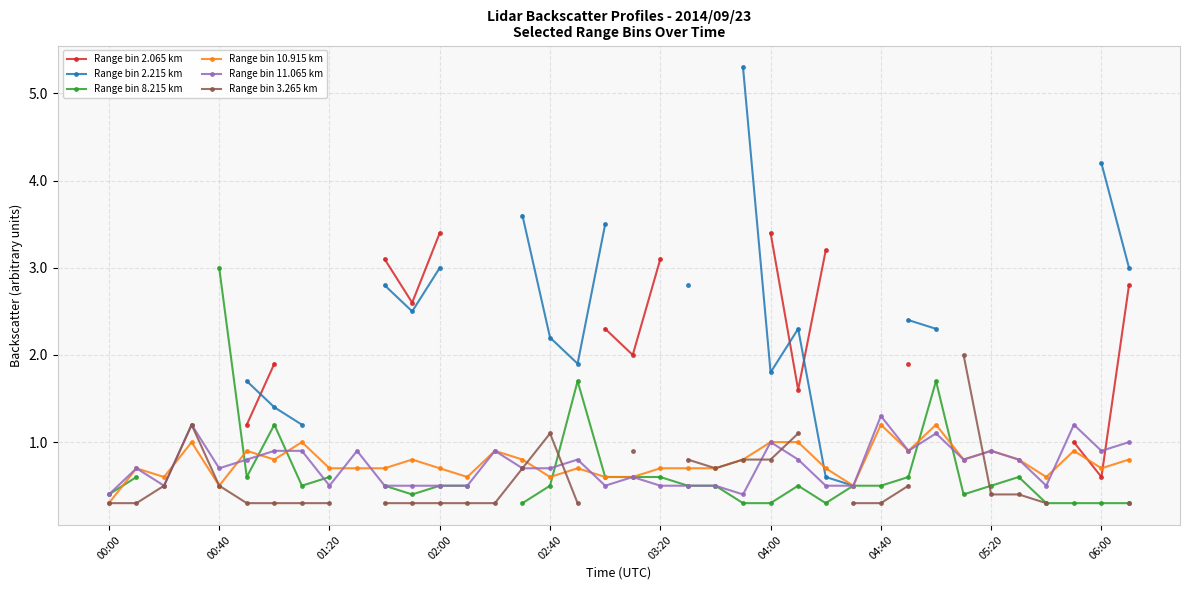

Read the Range bin 11.065 km value at 05:20.

0.9